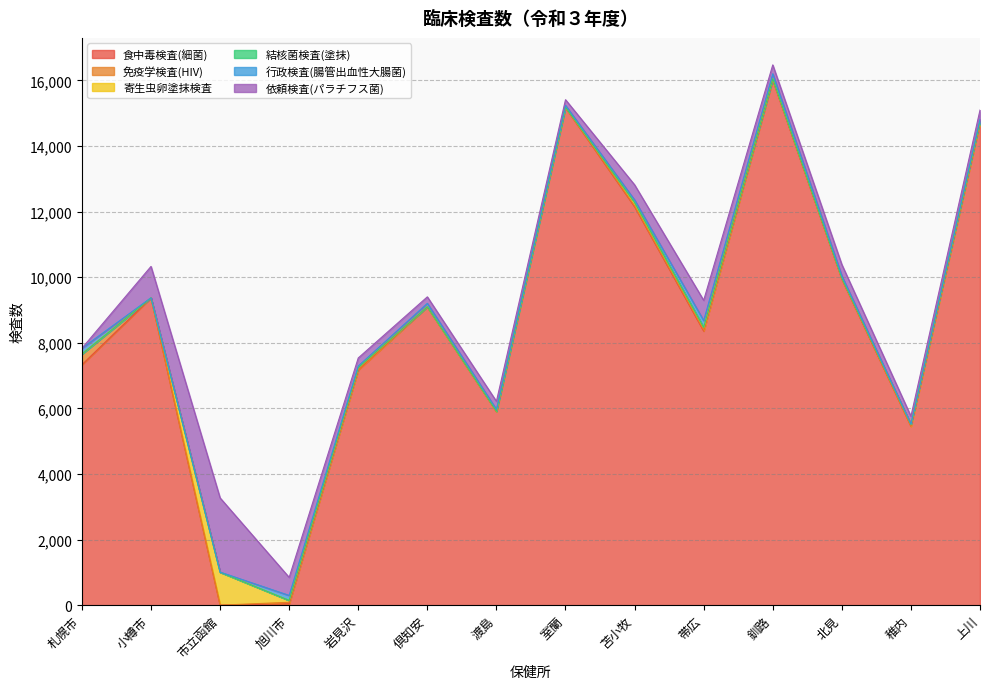

True or false: 食中毒検査(細菌) has a value of 9093 at 倶知安.

True